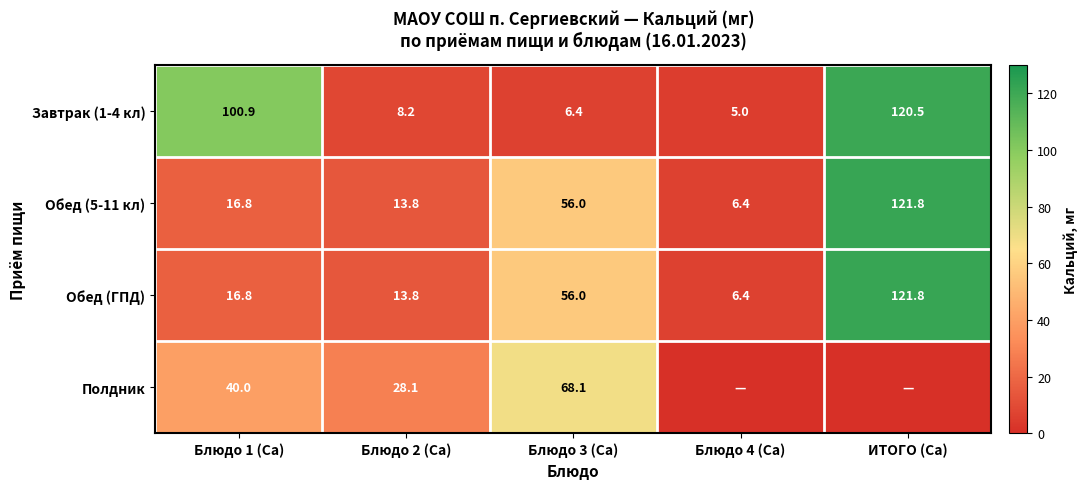

What is the difference between the highest and lowest values at Блюдо 3 (Са)?

61.7